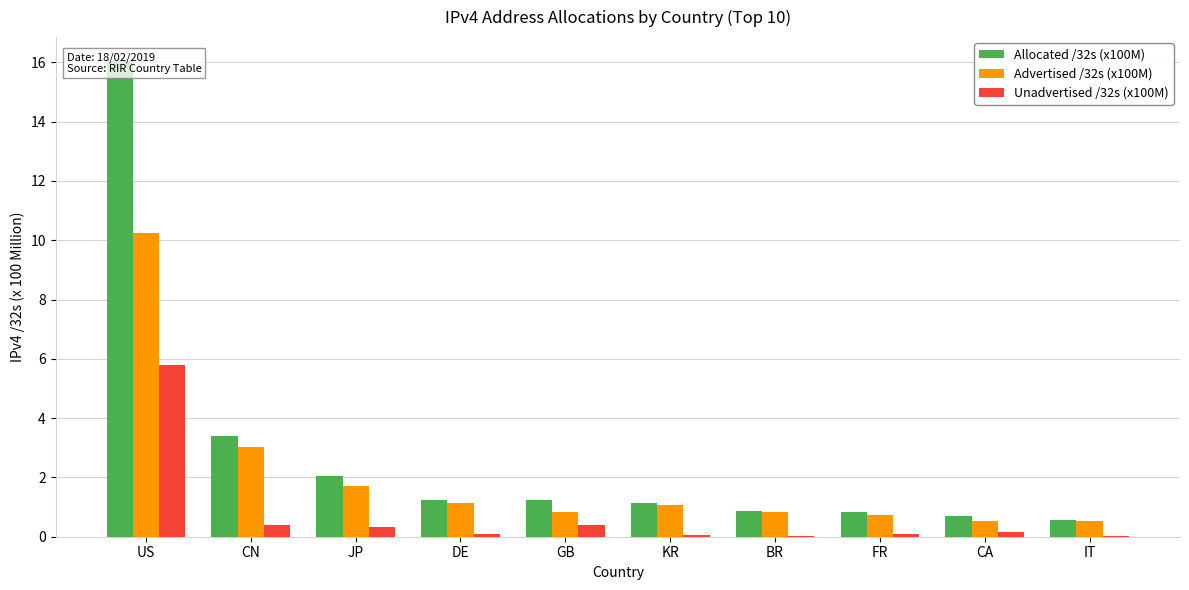

Reading left to right, list all the values displayed in this chart.

Allocated /32s (x100M): 16.1	3.4	2.0	1.2	1.2	1.1	0.9	0.8	0.7	0.5
Advertised /32s (x100M): 10.3	3.0	1.7	1.1	0.8	1.1	0.8	0.7	0.5	0.5
Unadvertised /32s (x100M): 5.8	0.4	0.3	0.1	0.4	0.1	0.0	0.1	0.2	0.0